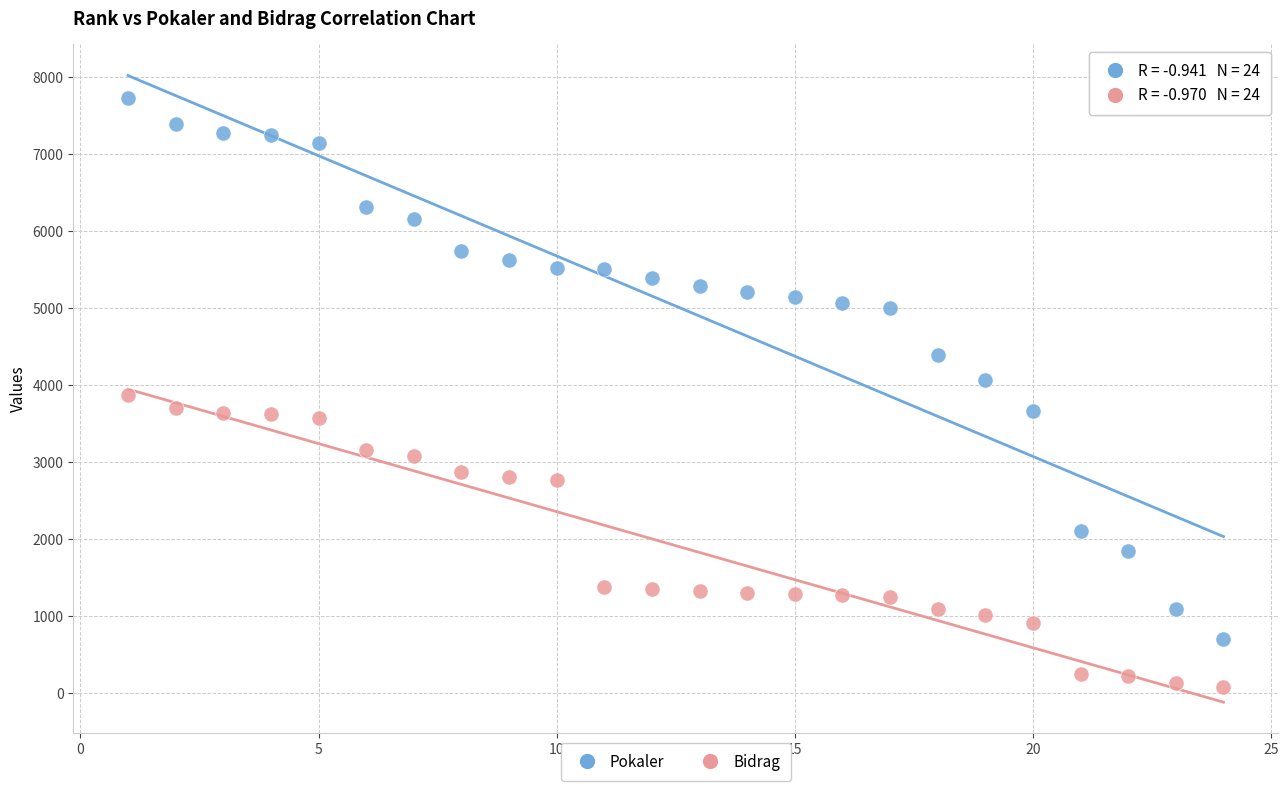

Which series contains the highest Y value?

Pokaler